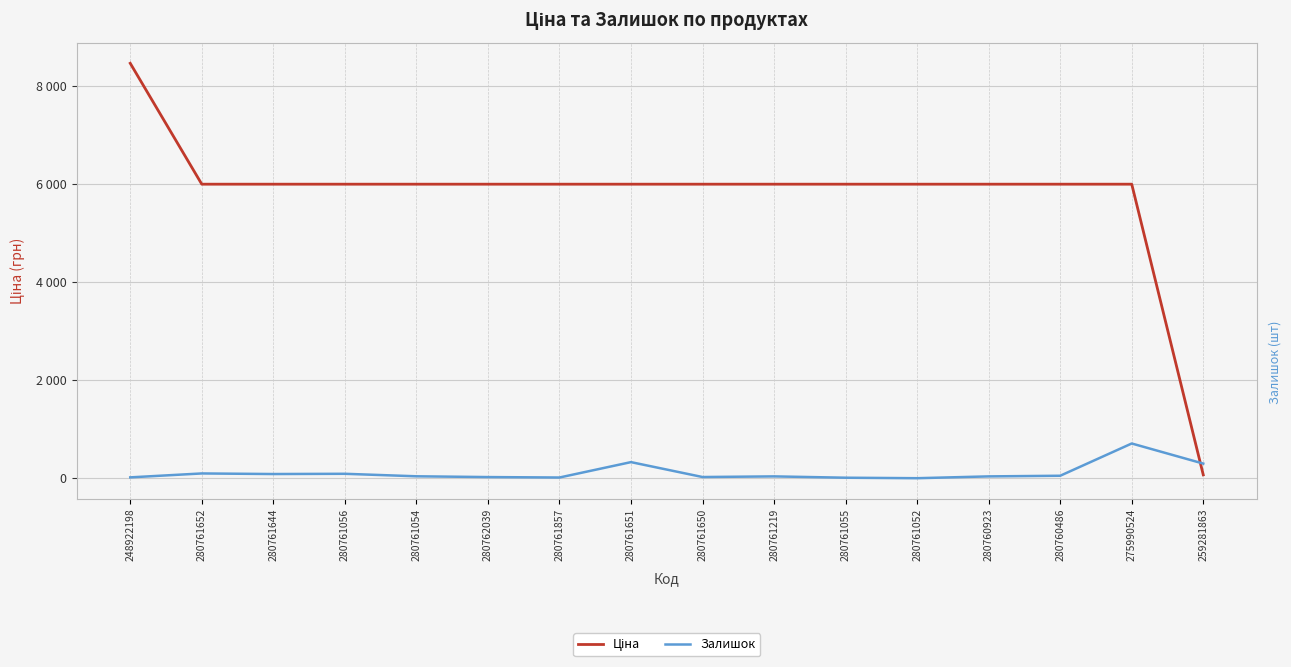

Between 280761644 and 280761054, which series saw the biggest shift?

Залишок